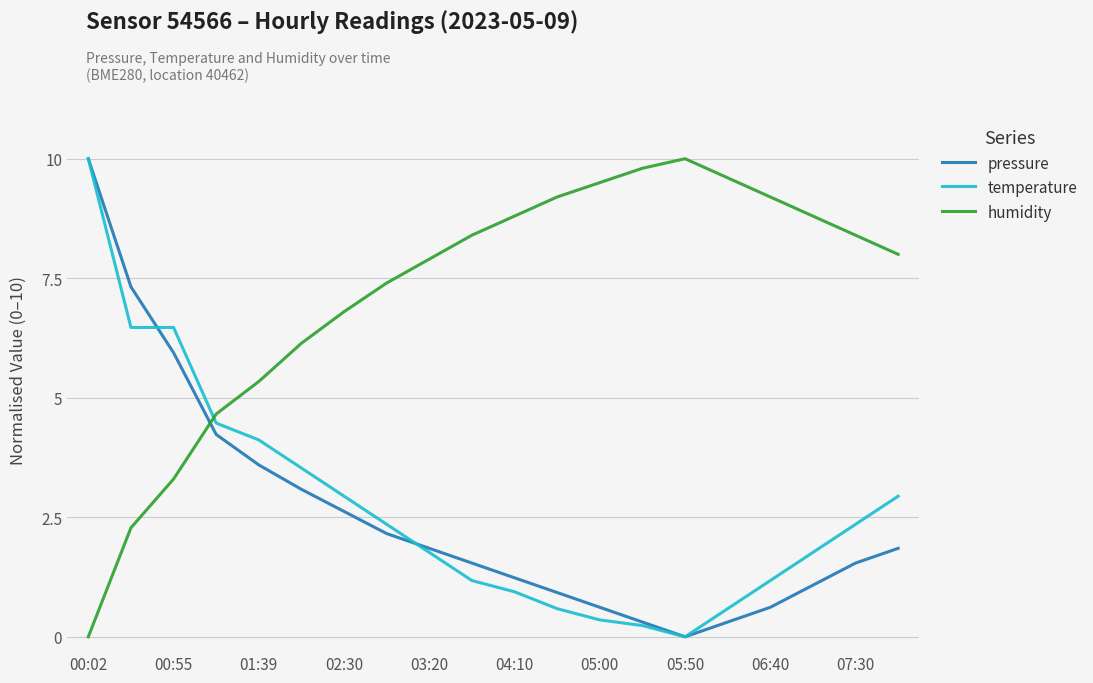

What is the maximum value shown in the chart?

10.0